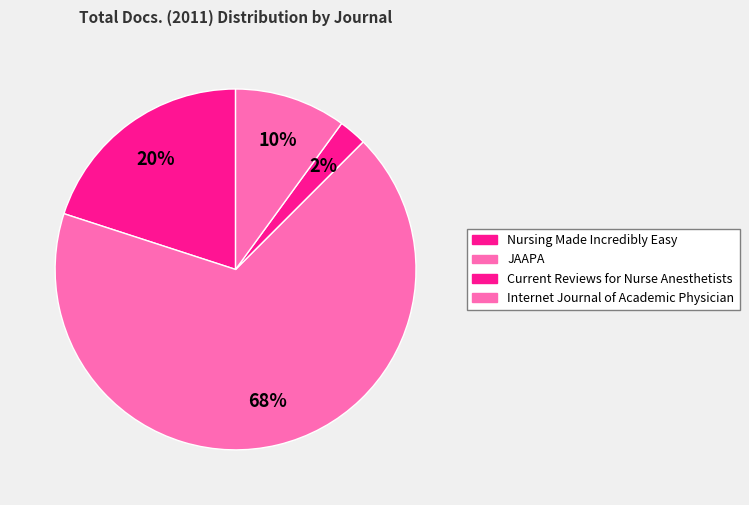

What is the smallest slice in the pie chart?

Current Reviews for Nurse Anesthetists